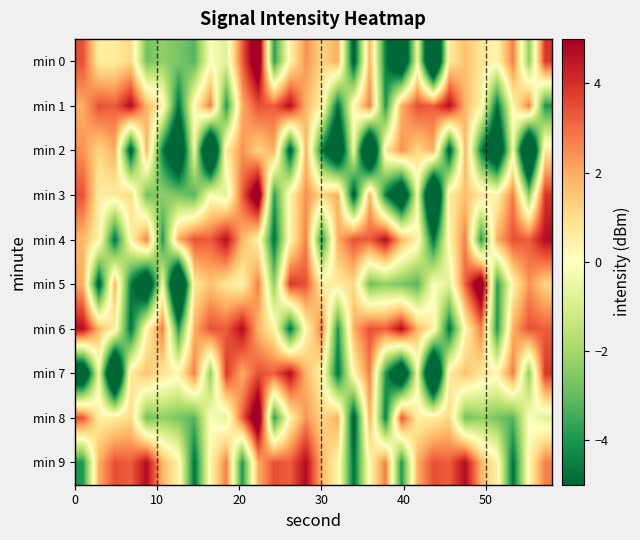

What is the greatest value displayed?

6.4